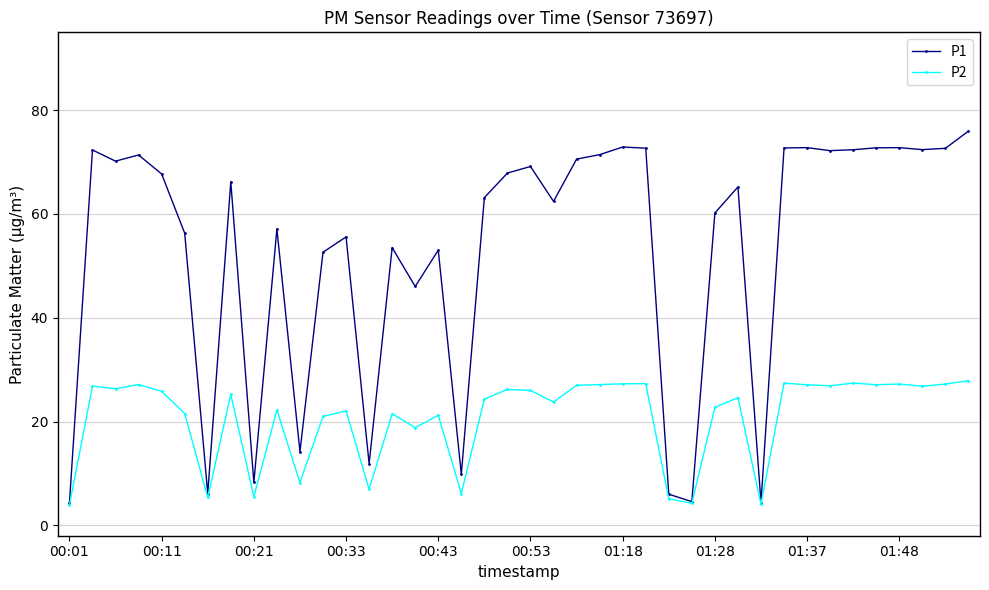

Which series has the largest total across all categories?

P1